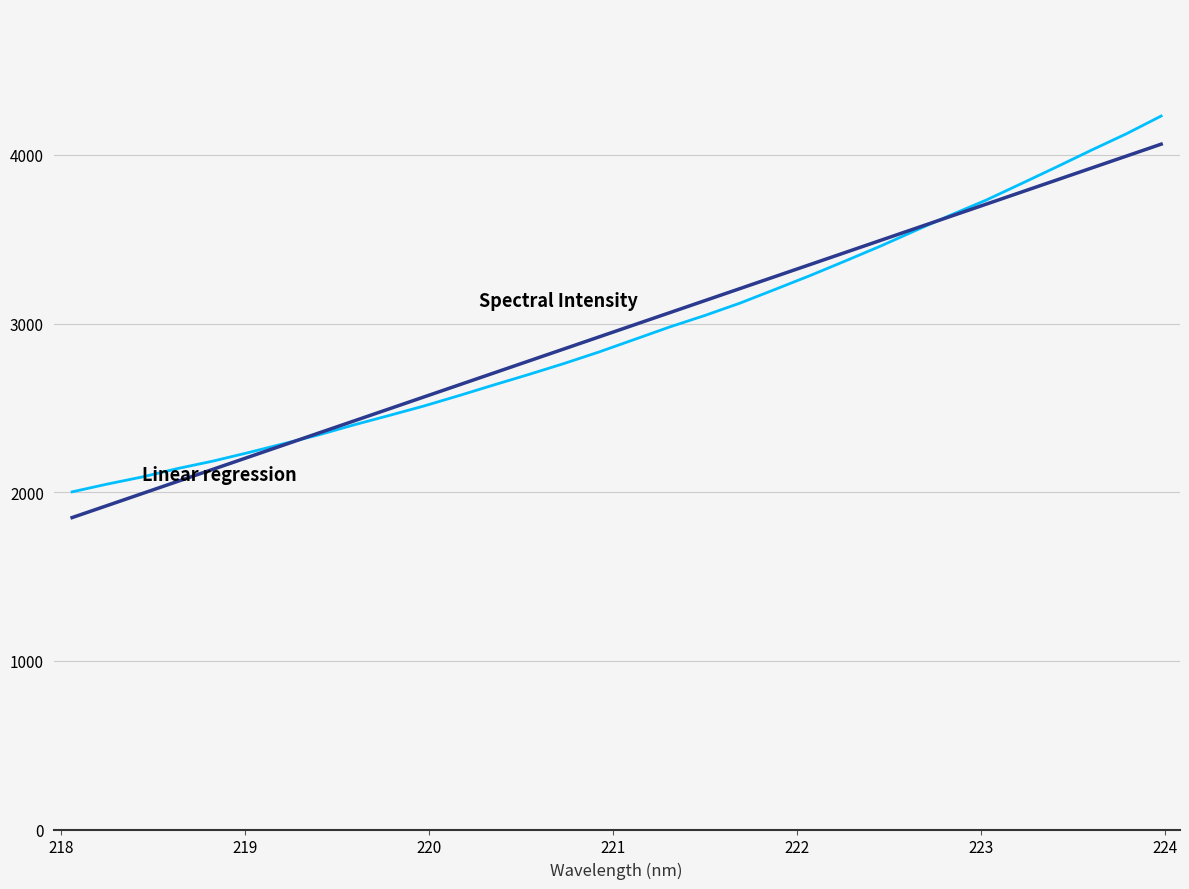

What is the greatest value displayed?

4230.5